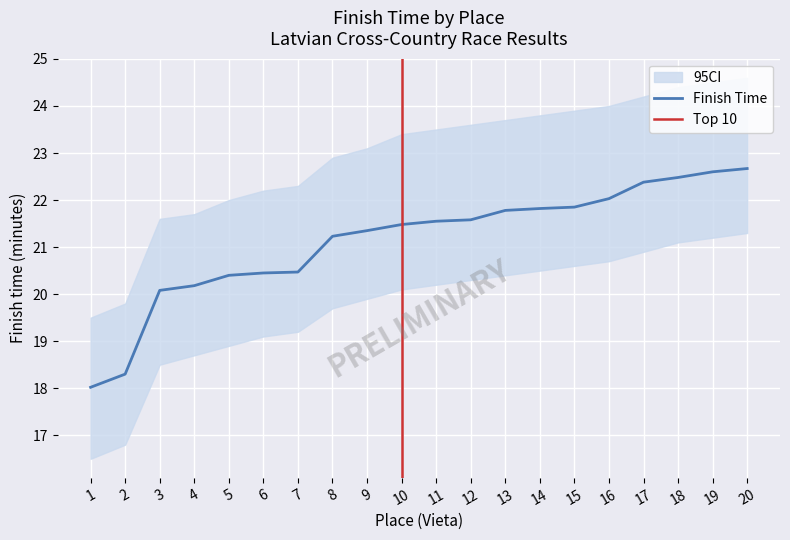

What is the value of the 10th point from the left?

21.5